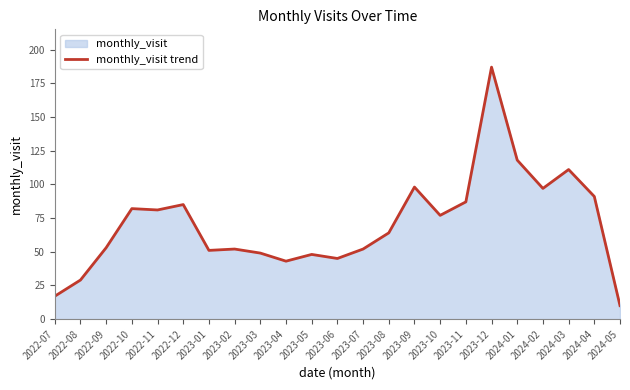

Is it true that the value at 2023-03 is 49?

True